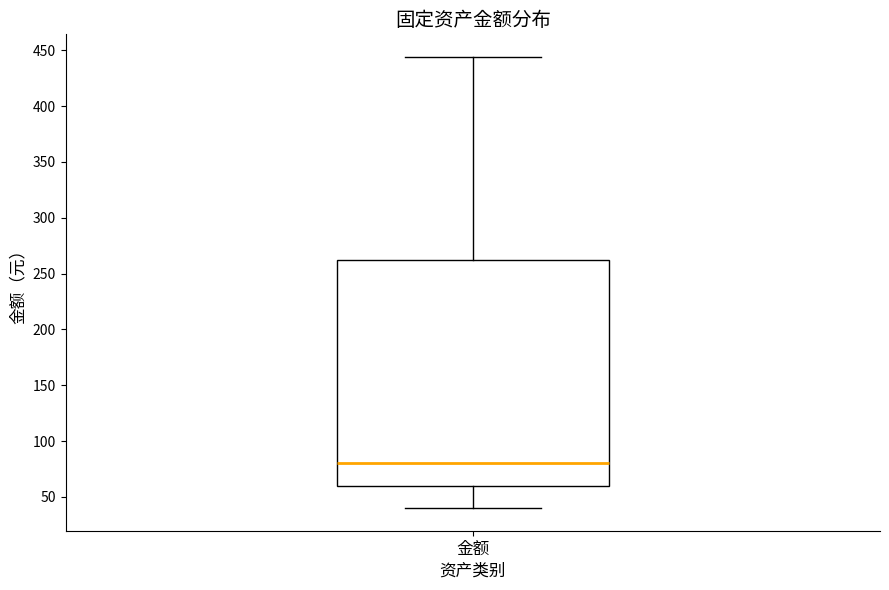

Where does the lower whisker of the box for 金额 end on the y-axis? The values are not printed on the chart, so give them approximately, as read against the axis.

40